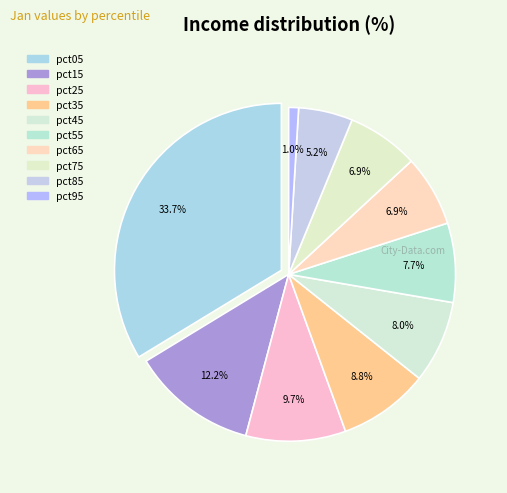

To the nearest percent, what percentage of the pie is pct25?

10%